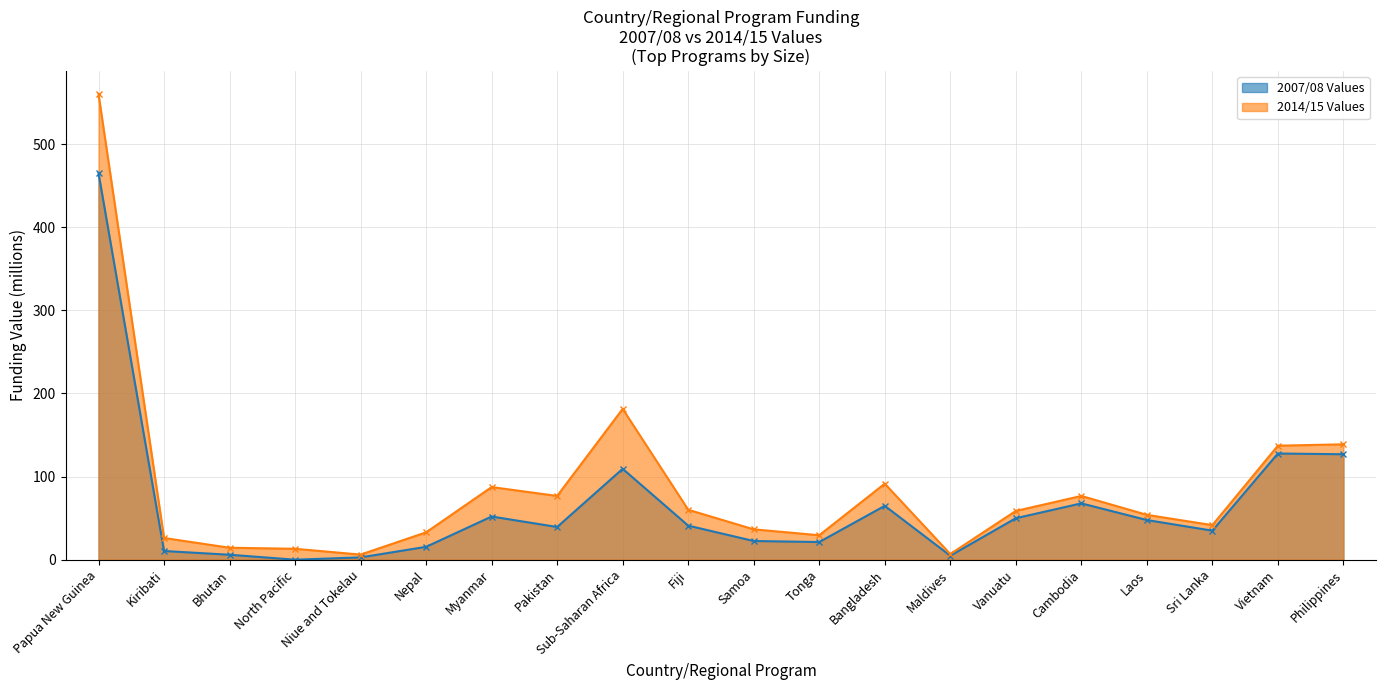

How many lines are shown in the chart?

2